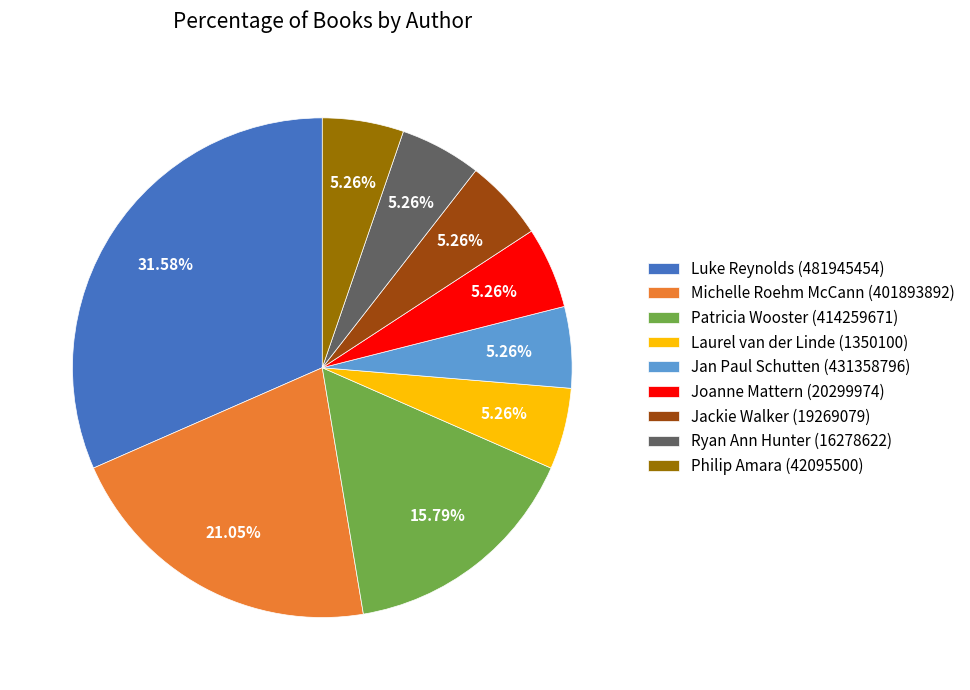

To the nearest percent, what percentage of the pie is Jackie Walker (19269079)?

5%